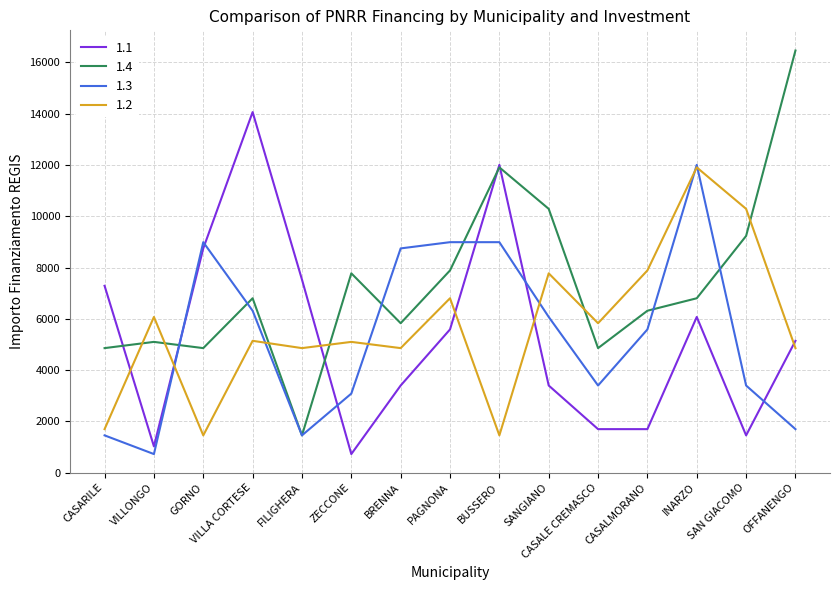

What is the sum of all 1.3 values?

80945